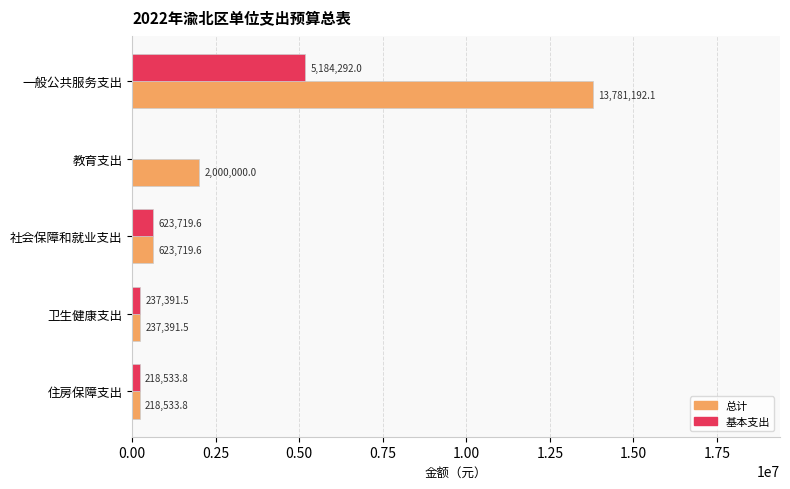

What is the sum of the 总计 values at 教育支出 and 卫生健康支出?

2237391.5